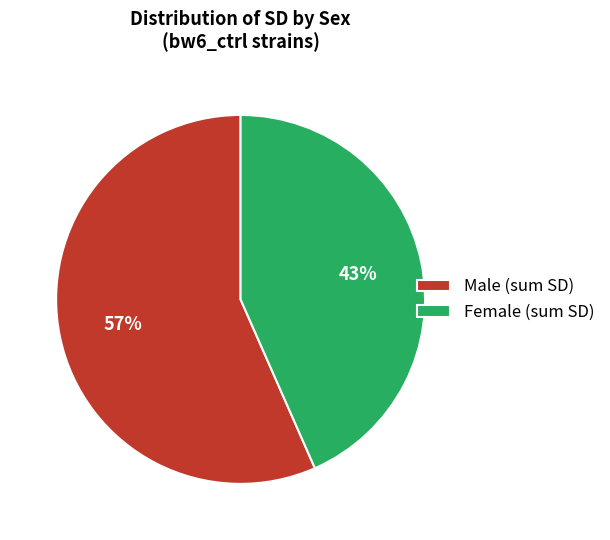

Approximately how many times larger is the value at Male (sum SD) compared to Female (sum SD)?

1.3